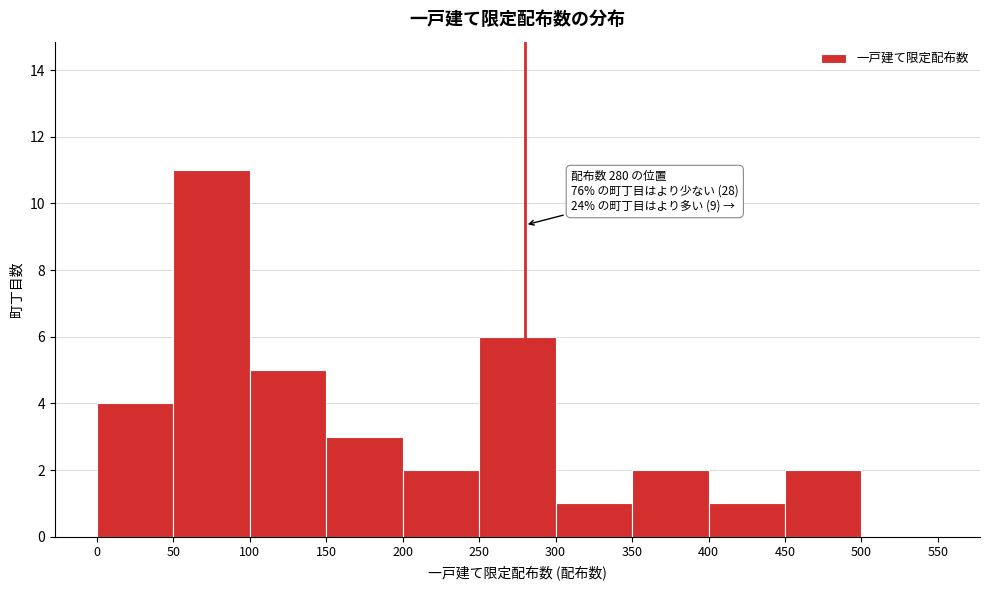

Which range on the x-axis has the tallest bar?

50 to 100